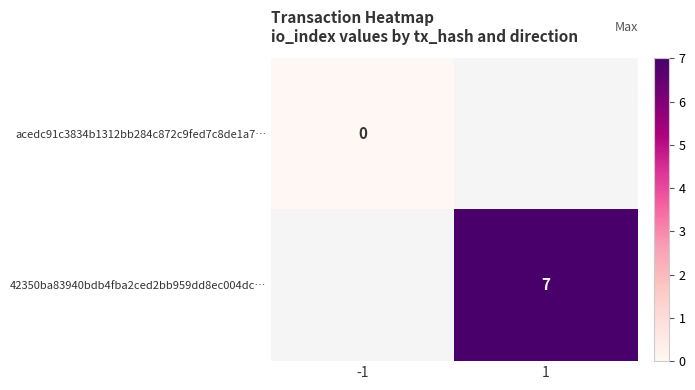

The value of 42350ba83940bdb4fba2ced2bb959dd8ec004dc… at 1 is 10. True or false?

False